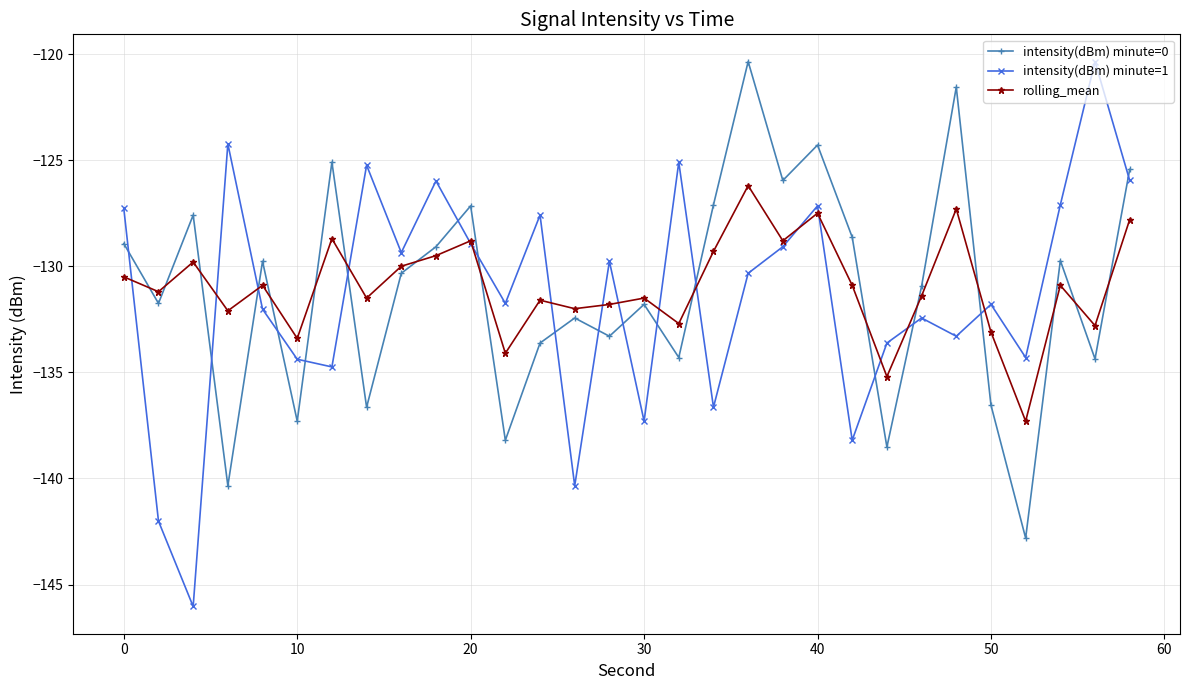

True or false: intensity(dBm) minute=1 and intensity(dBm) minute=0 cross at least once.

True